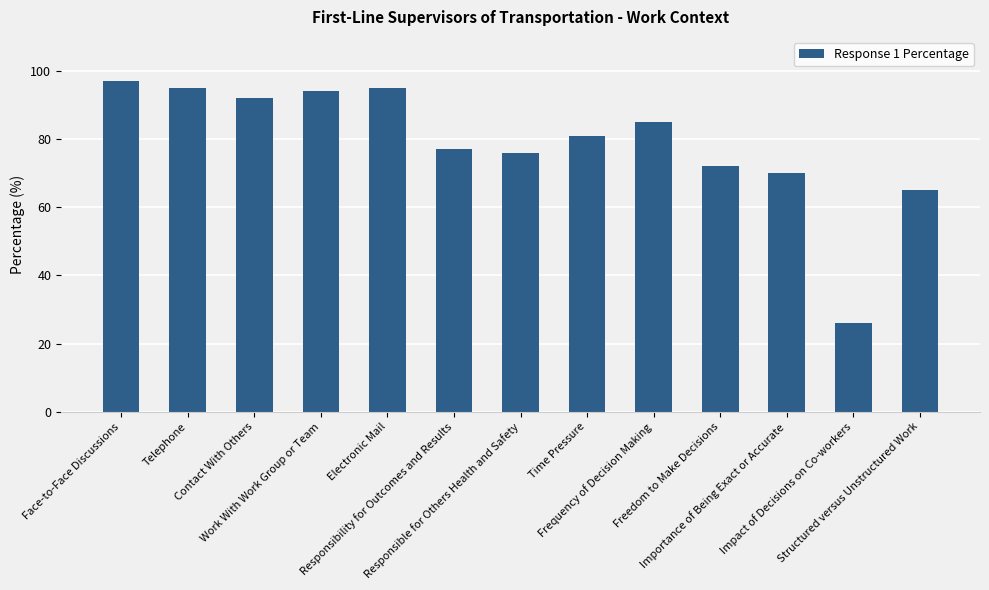

How many categories are shown in the chart?

13